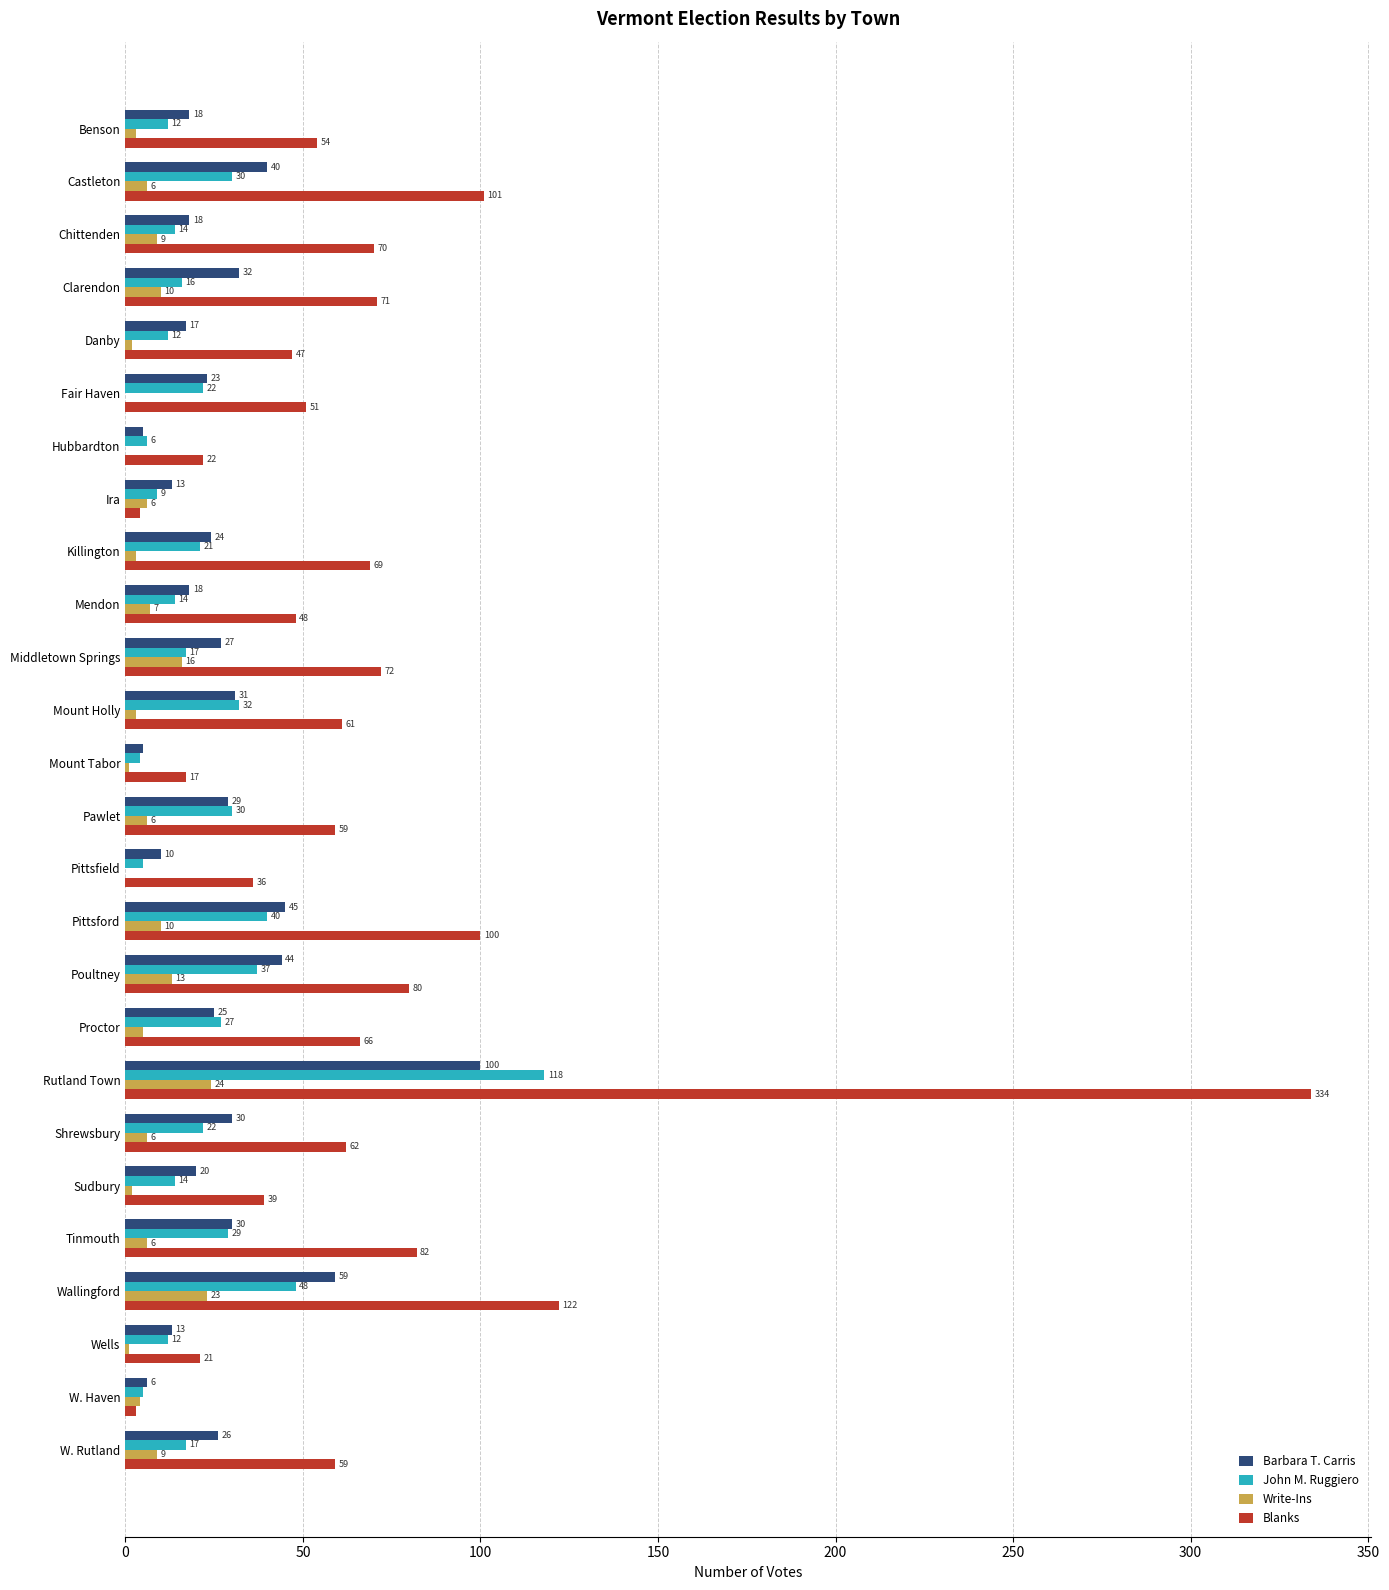

The Barbara T. Carris series shows 78 at Pittsford. True or false?

False